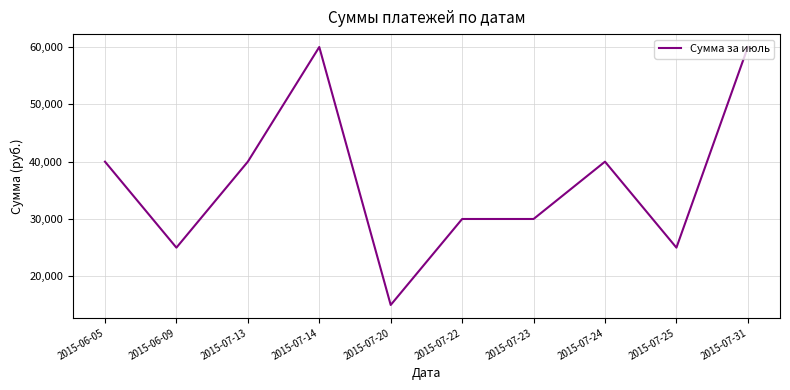

Reading left to right, list all the values displayed in this chart.

40000	25000	40000	60000	15000	30000	30000	40000	25000	60000